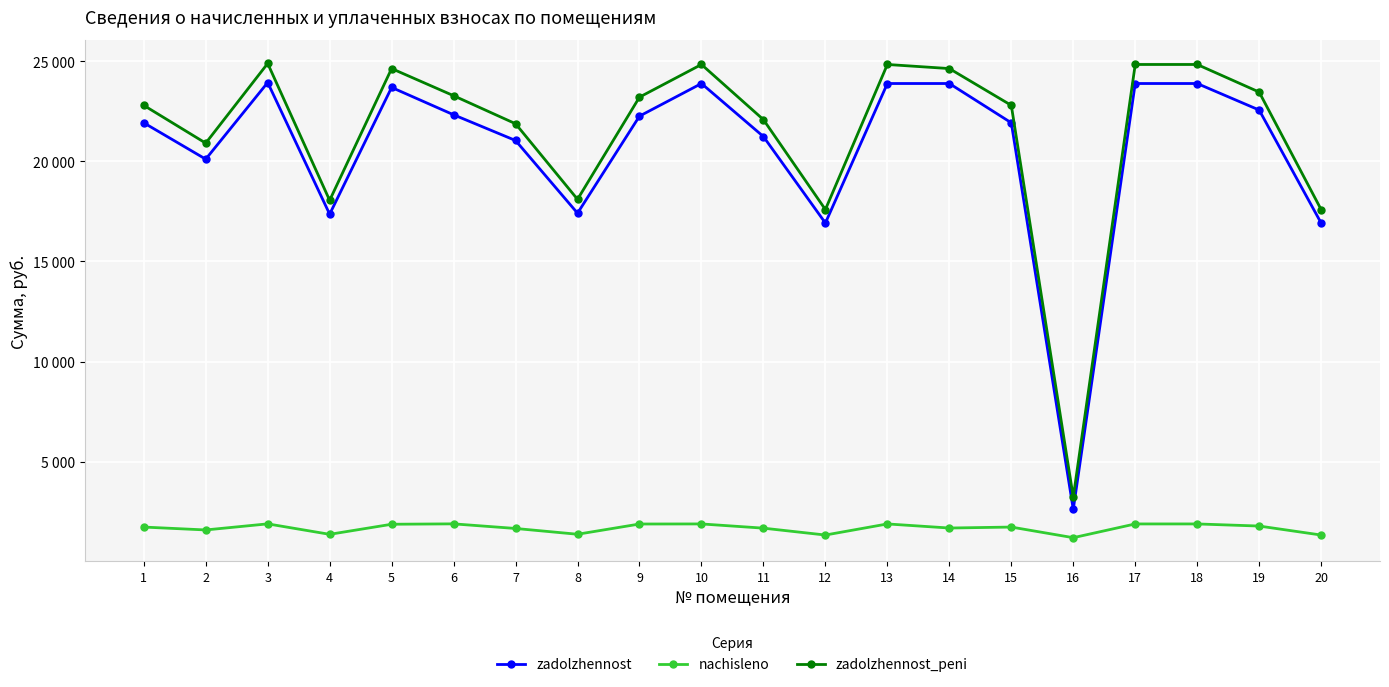

Does the chart have visible grid lines?

Yes